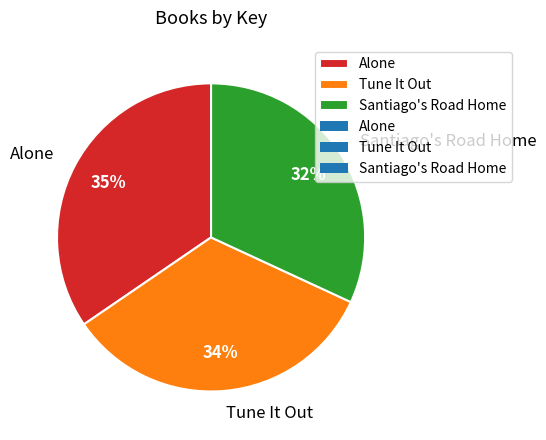

To the nearest percent, what is the combined percentage of Santiago's Road Home and Tune It Out?

65%